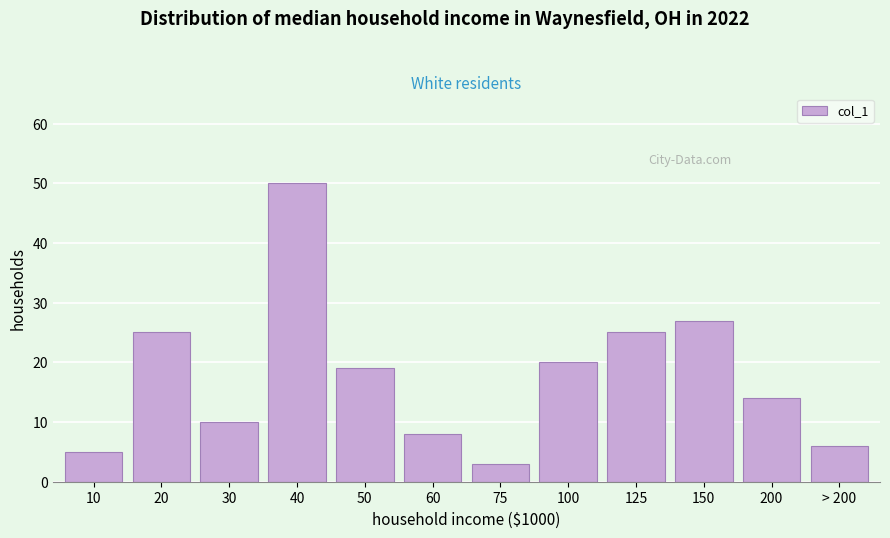

Reading left to right, list all the values displayed in this chart.

5	25	10	50	19	8	3	20	25	27	14	6